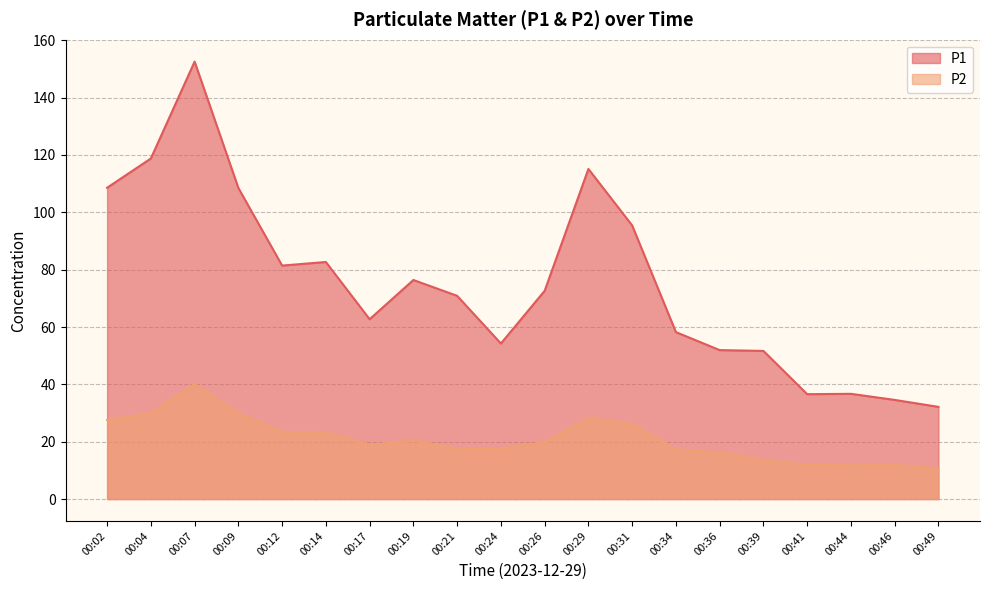

Rank the categories by P2 value from highest to lowest.

00:07, 00:04, 00:09, 00:29, 00:02, 00:31, 00:12, 00:14, 00:19, 00:26, 00:17, 00:21, 00:24, 00:34, 00:36, 00:39, 00:41, 00:46, 00:44, 00:49